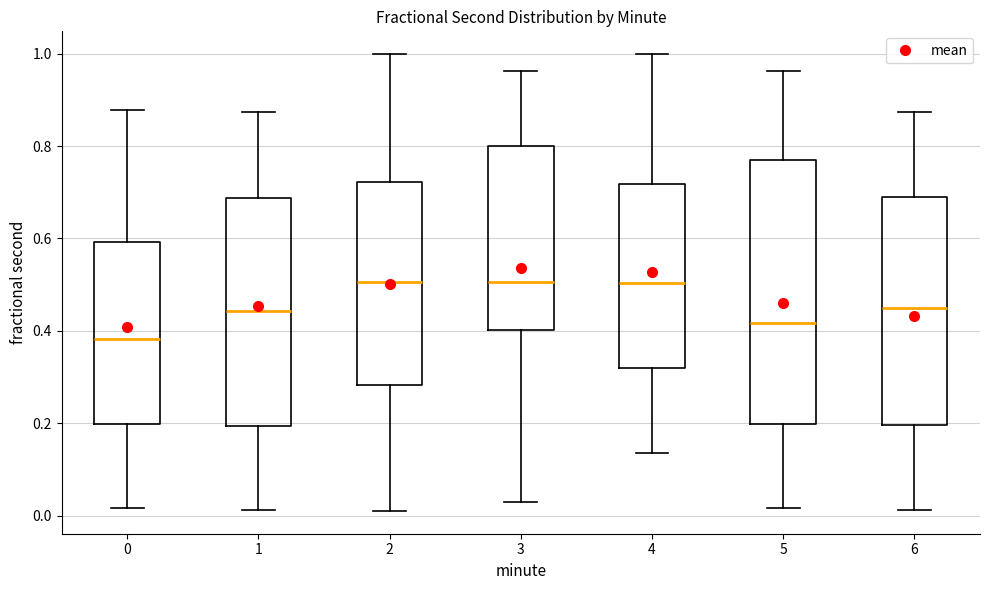

Which box has the lowest median line?

0